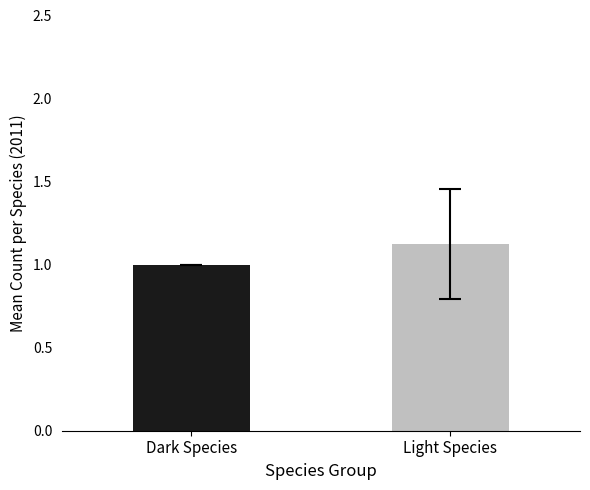

What is the label of the 1st bar from the right?

Light Species